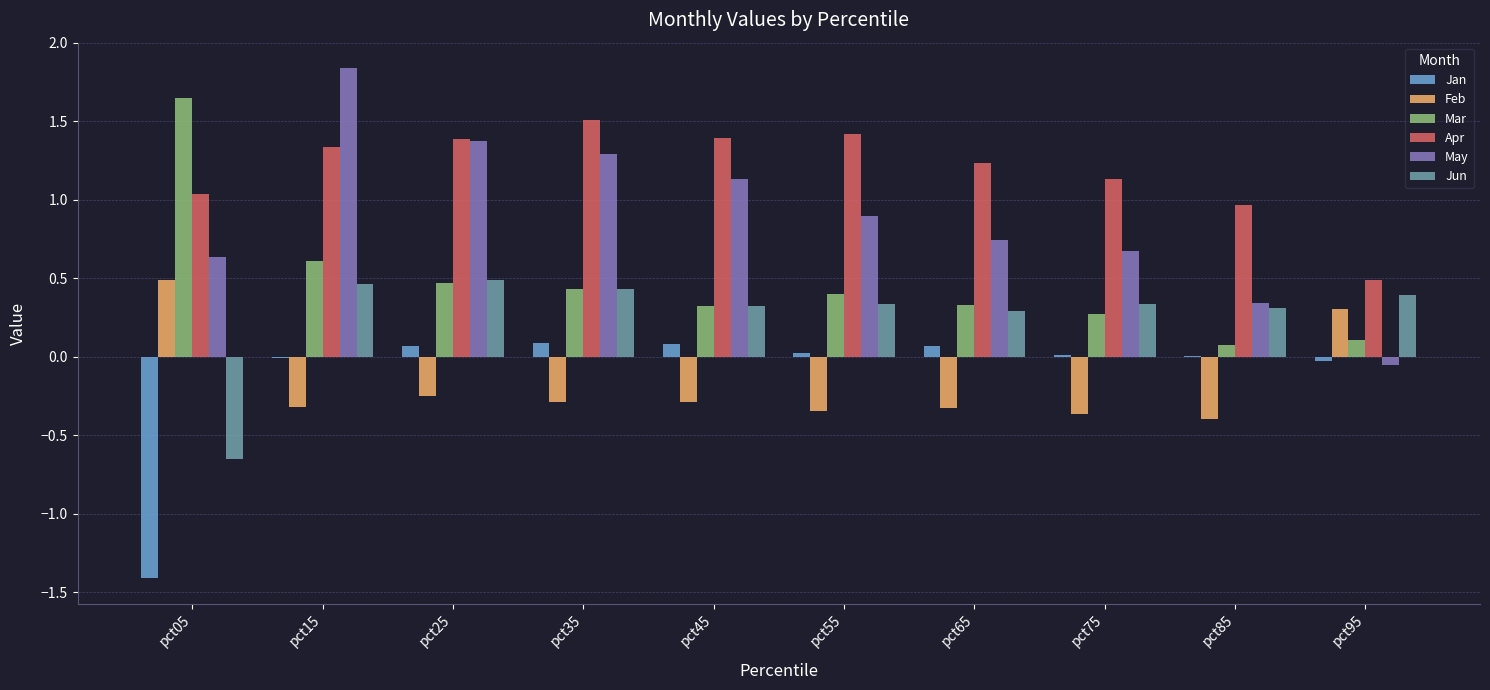

What is the sum of all Jun values?

2.7